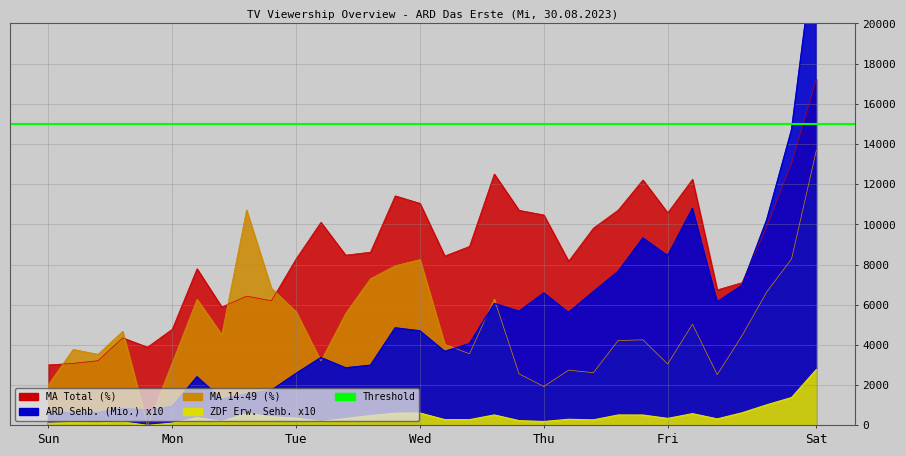

How many lines are shown in the chart?

4